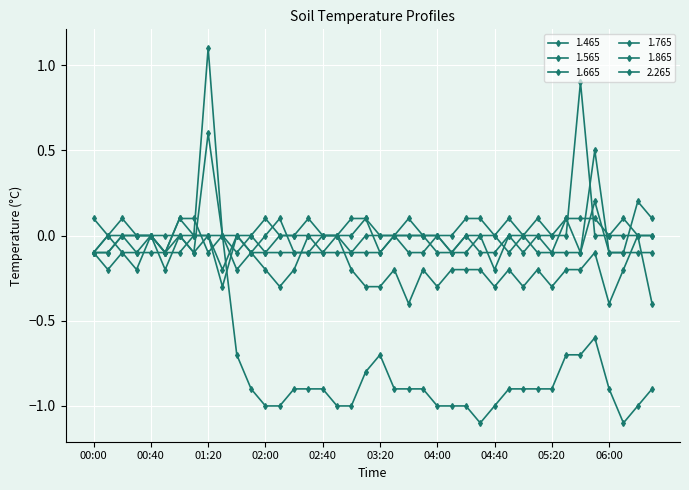

What is the difference between the second highest and minimum values in the 1.465 series?

1.2